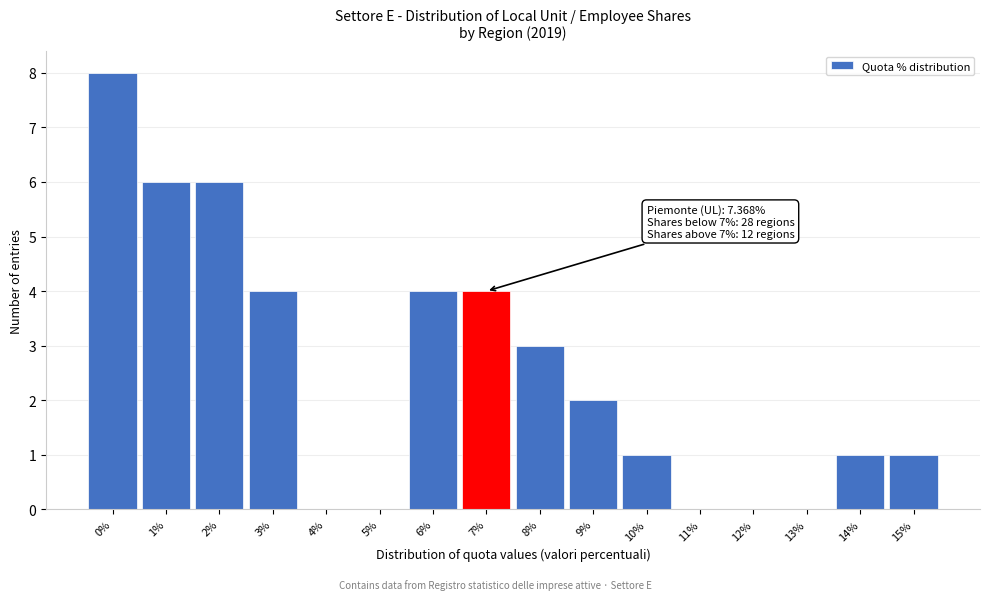

Reading left to right, list all the values displayed in this chart.

0%=8	1%=6	2%=6	3%=4	4%=0	5%=0	6%=4	7%=4	8%=3	9%=2	10%=1	11%=0	12%=0	13%=0	14%=1	15%=1